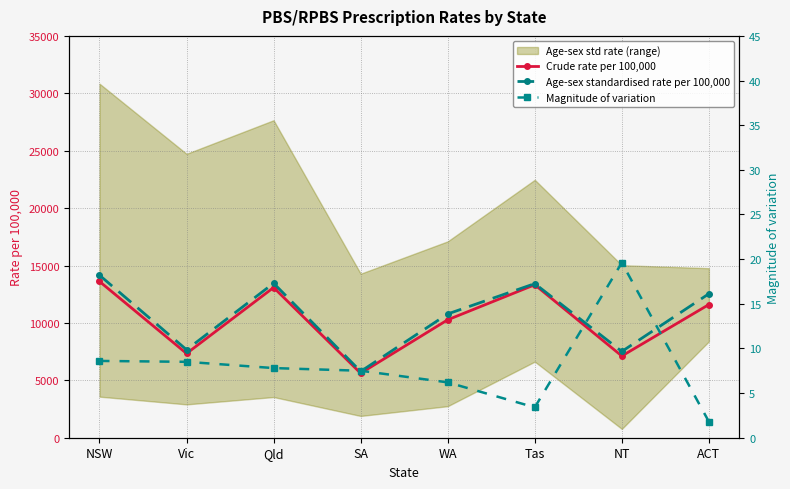

Which category has the highest value in the Crude rate per 100,000 series?

NSW